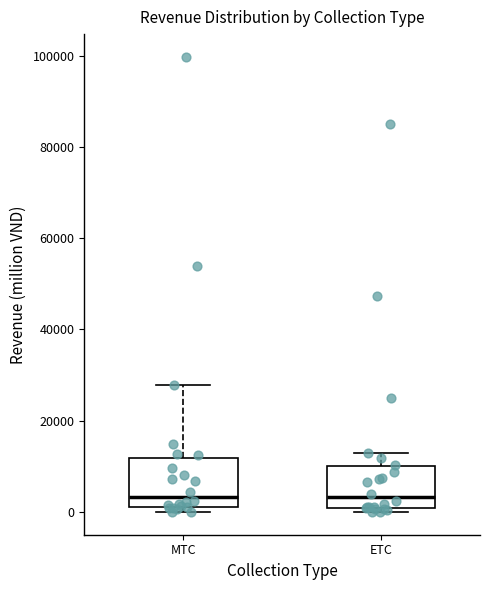

Reading left to right, transcribe this box plot: for each box, give where its median line is, the range the box spans, and where its two whiskers end, as read against the y-axis. The values are not printed on the chart, so give them approximately, as read against the axis.

MTC: median 4000, box 2000 to 12000, whiskers 0 to 28000
ETC: median 4000, box 0 to 10000, whiskers 0 (just below the box's lower edge) to 12000